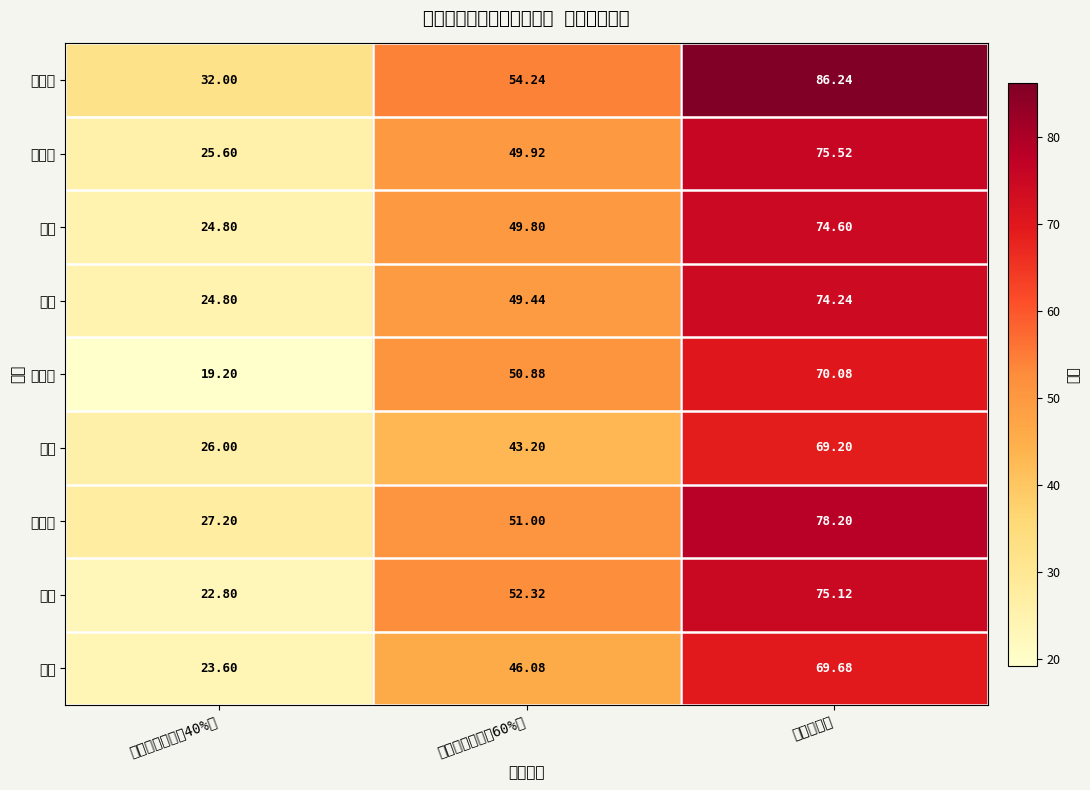

At 考试总成绩, list the series in order from smallest to largest.

王英, 陈艳, 李晓雯, 汪妍, 徐端, 蔡睿, 邓涵丹, 杨天竹, 干浩倩